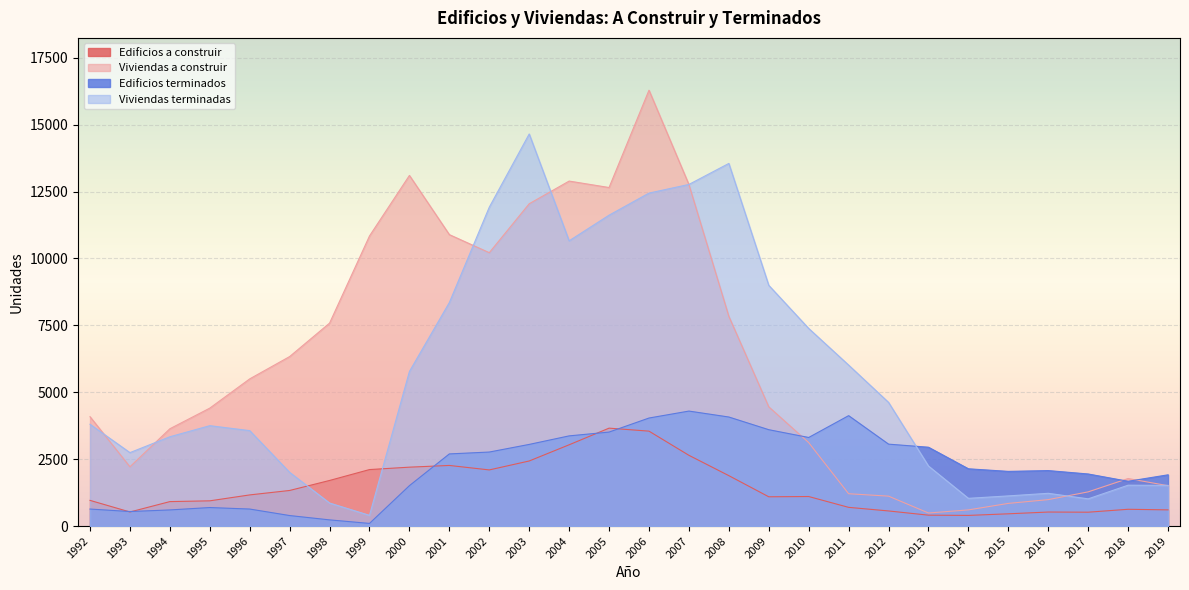

After their last crossing, which series has the higher values: Viviendas a construir or Viviendas terminadas?

Viviendas terminadas